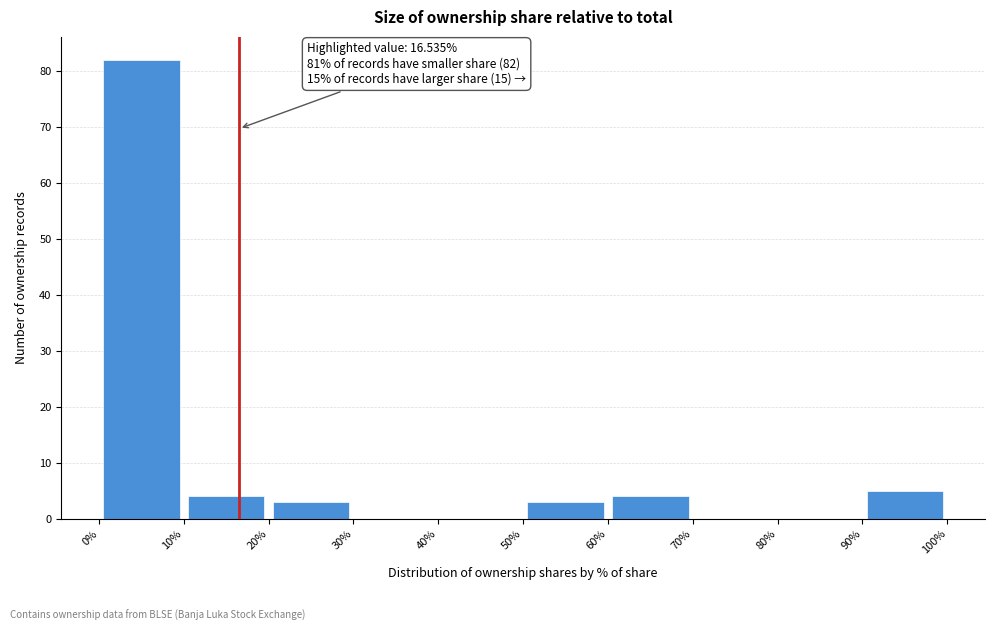

Which range on the x-axis has the tallest bar?

0% to 10%